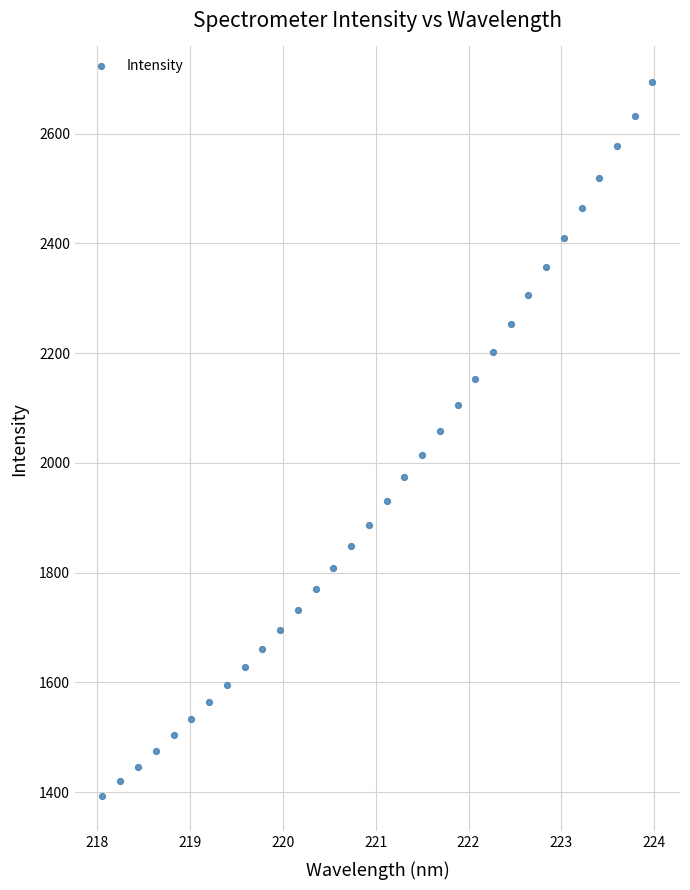

What is the range of X values (max minus min)?

5.9